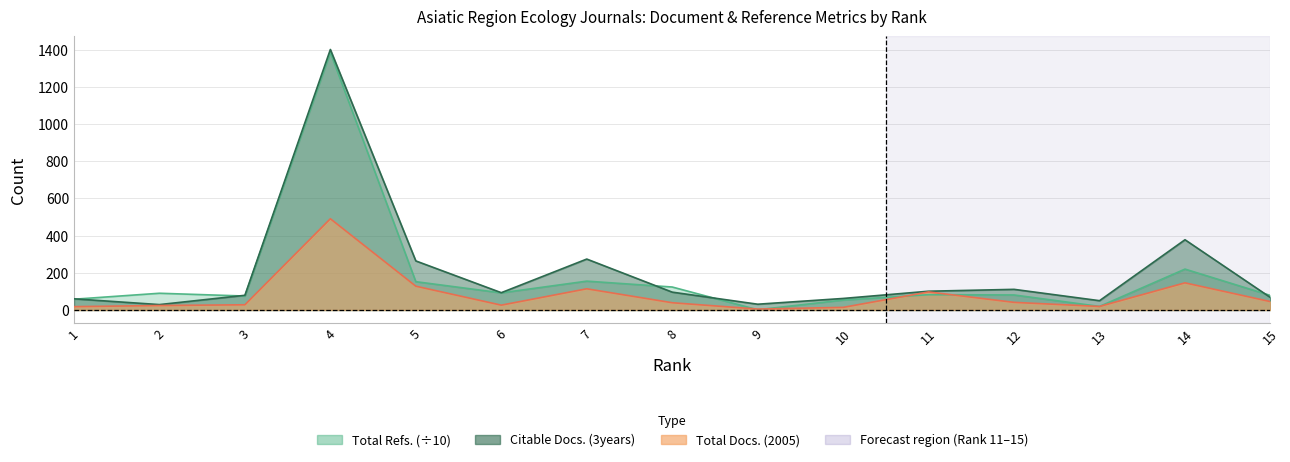

How many interior local valleys does the Total Refs. series have?

4